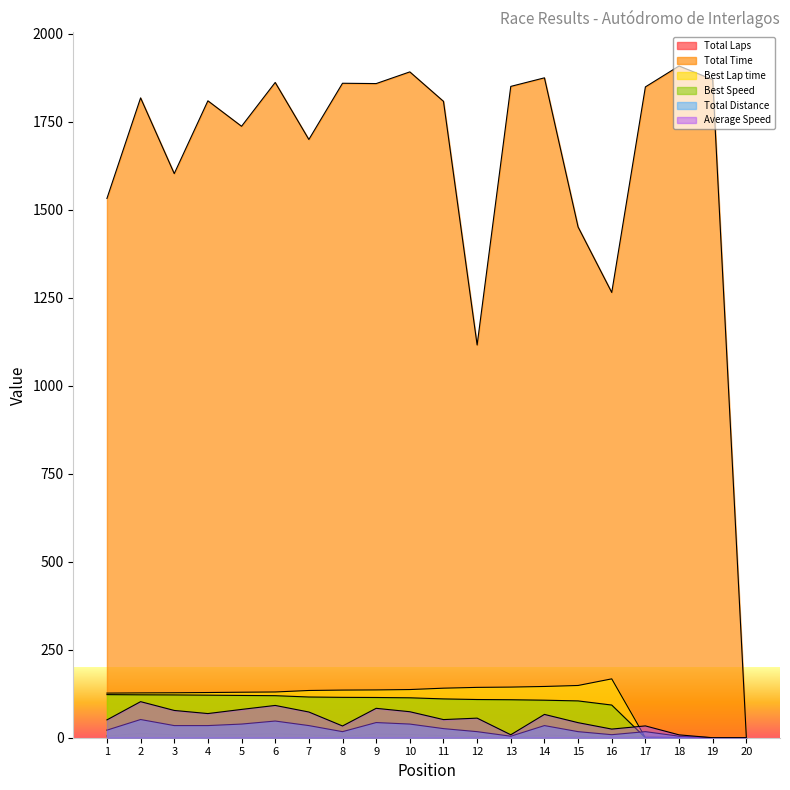

Reading left to right, list all the values displayed in this chart.

Total Laps: 5.0	12.0	8.0	8.0	9.0	11.0	8.0	4.0	10.0	9.0	6.0	4.0	1.0	8.0	4.0	2.0	4.0	1.0	0.0	0.0
Total Time: 1531.6	1817.3	1602.2	1808.9	1736.6	1861.0	1699.1	1858.8	1857.8	1891.0	1807.4	1115.4	1849.8	1874.1	1450.6	1264.6	1848.4	1907.8	1869.2	0.0
Best Lap time: 126.7	127.3	127.7	128.4	129.2	129.9	134.2	135.3	135.8	136.8	140.7	143.0	143.8	145.6	148.4	167.2	0.0	0.0	0.0	0.0
Best Speed: 122.4	121.9	121.5	120.9	120.1	119.4	115.6	114.6	114.3	113.4	110.2	108.5	107.9	106.6	104.6	92.8	0.0	0.0	0.0	0.0
Total Distance: 21.5	51.7	34.5	34.5	38.8	47.4	34.5	17.2	43.1	38.8	25.9	17.2	4.3	34.5	17.2	8.6	17.2	4.3	0.0	0.0
Average Speed: 50.6	102.4	77.5	68.6	80.4	91.7	73.0	33.4	83.5	73.8	51.5	55.6	8.4	66.2	42.8	24.5	33.6	8.1	0.0	0.0